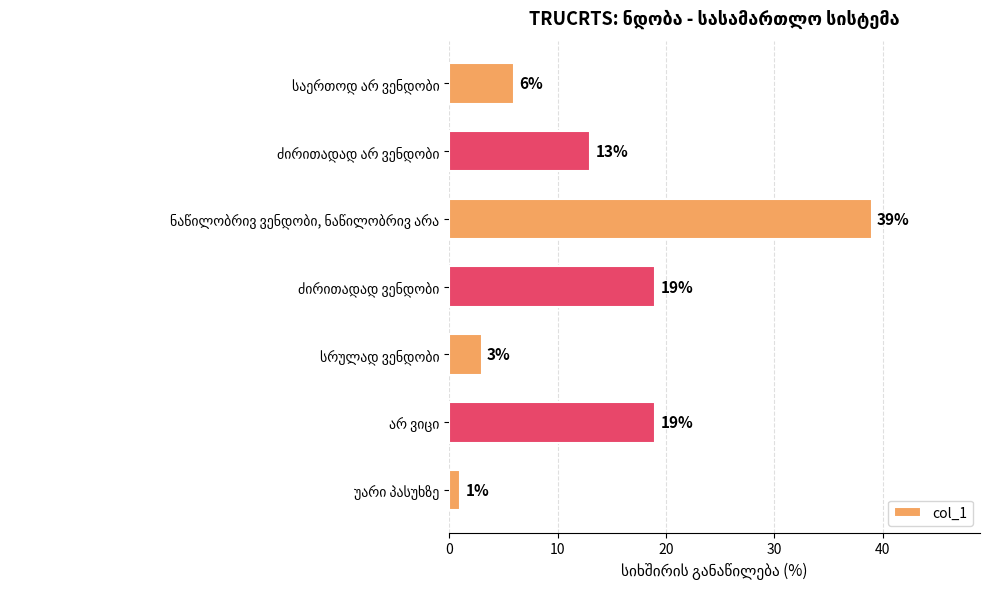

Reading top to bottom, list all the values displayed in this chart.

6	13	39	19	3	19	1